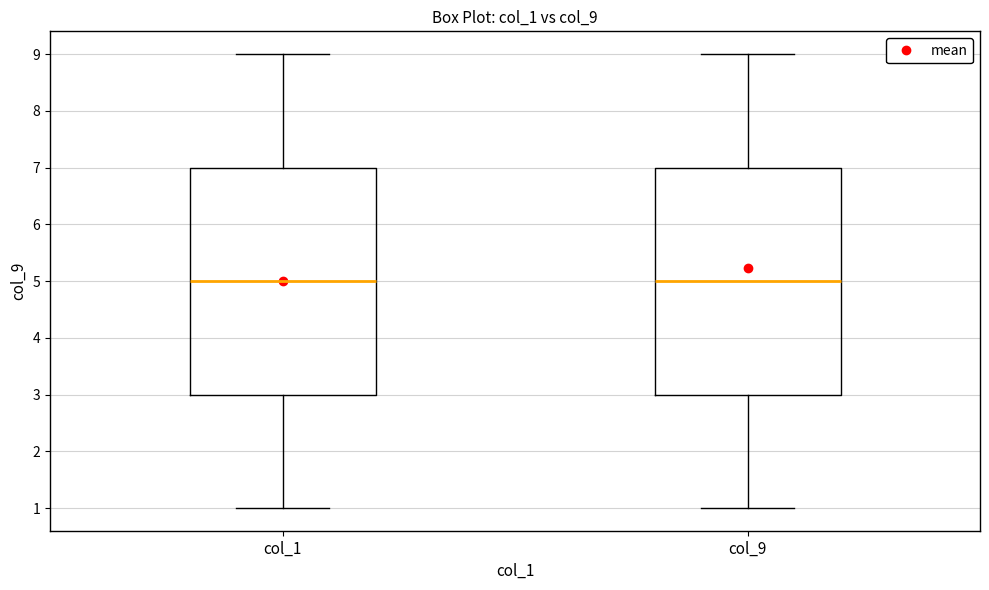

Reading left to right, read every box against the y-axis: the position of its median line, the range the box covers, and the ends of its whiskers. The values are not printed on the chart, so give them approximately, as read against the axis.

col_1: median 5, box 3 to 7, whiskers 1 to 9
col_9: median 5, box 3 to 7, whiskers 1 to 9